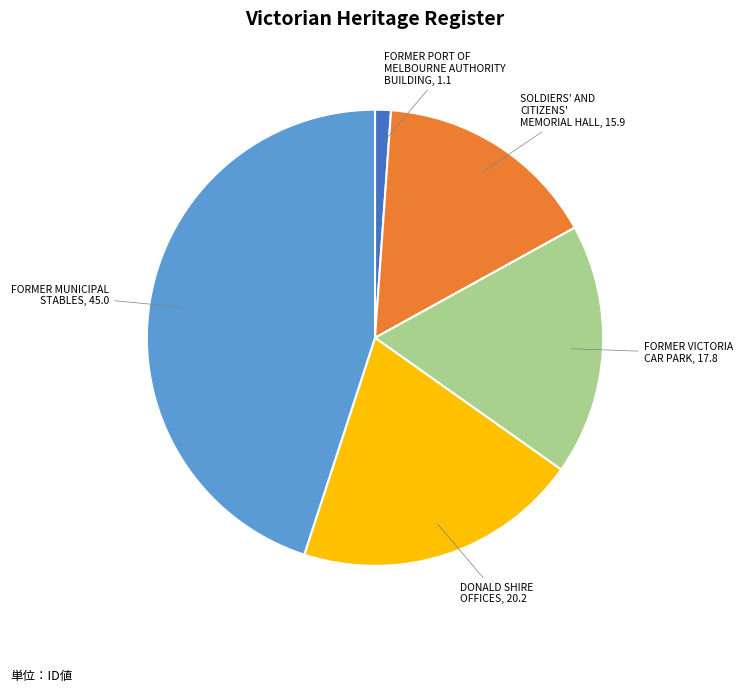

Is there a majority slice in this chart?

No